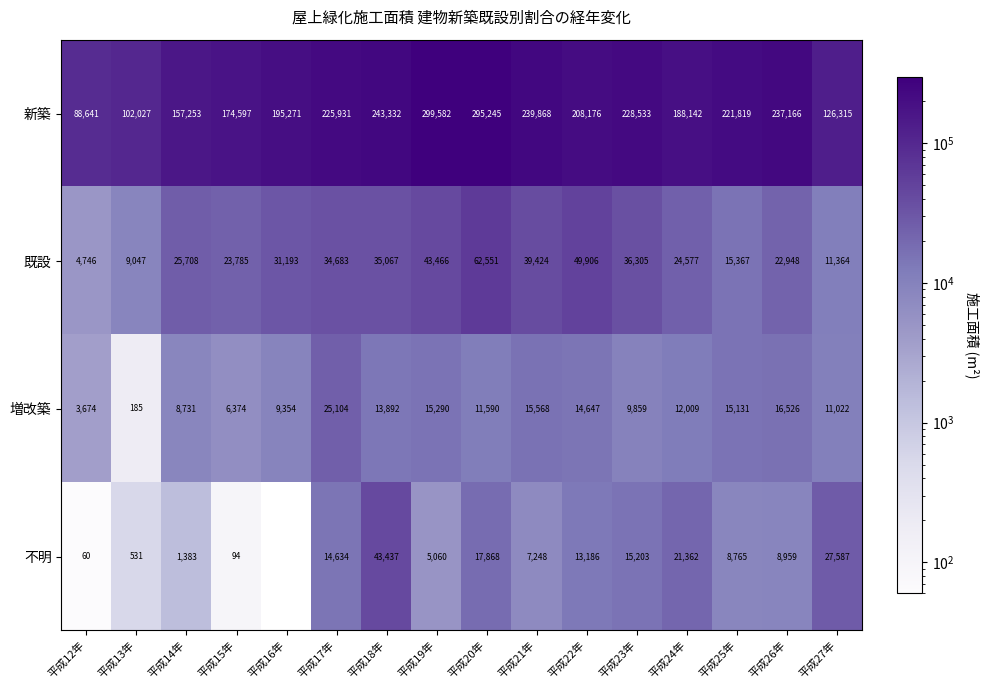

Count the number of data series in this chart.

4